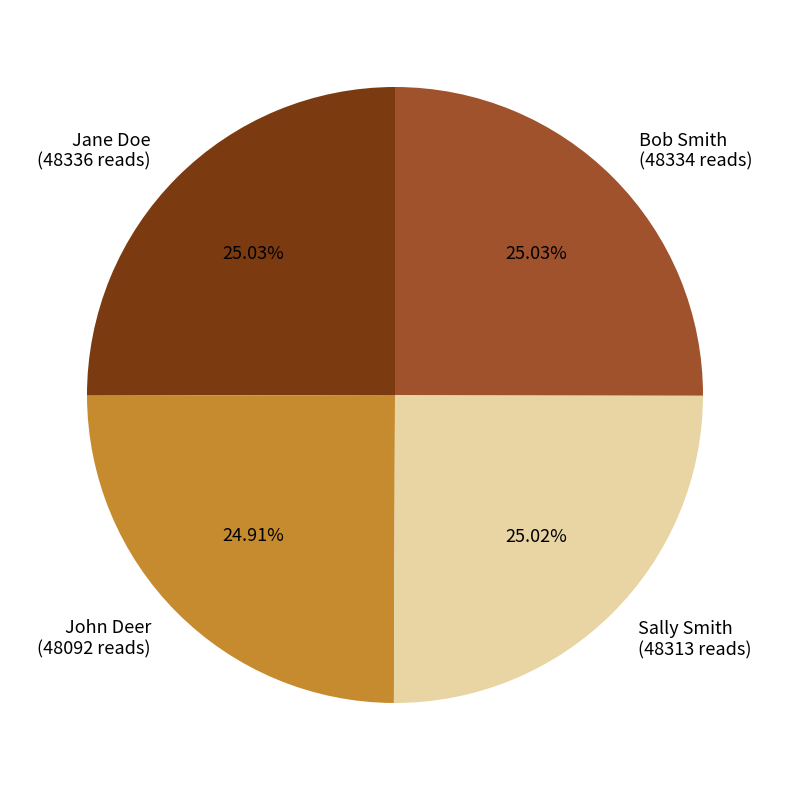

Does John Deer represent more than half of the total?

No